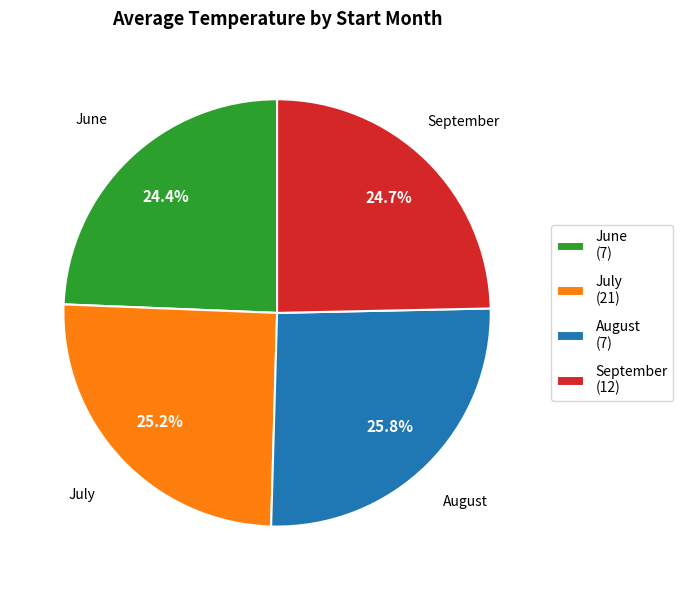

How many slices are in this pie chart?

4